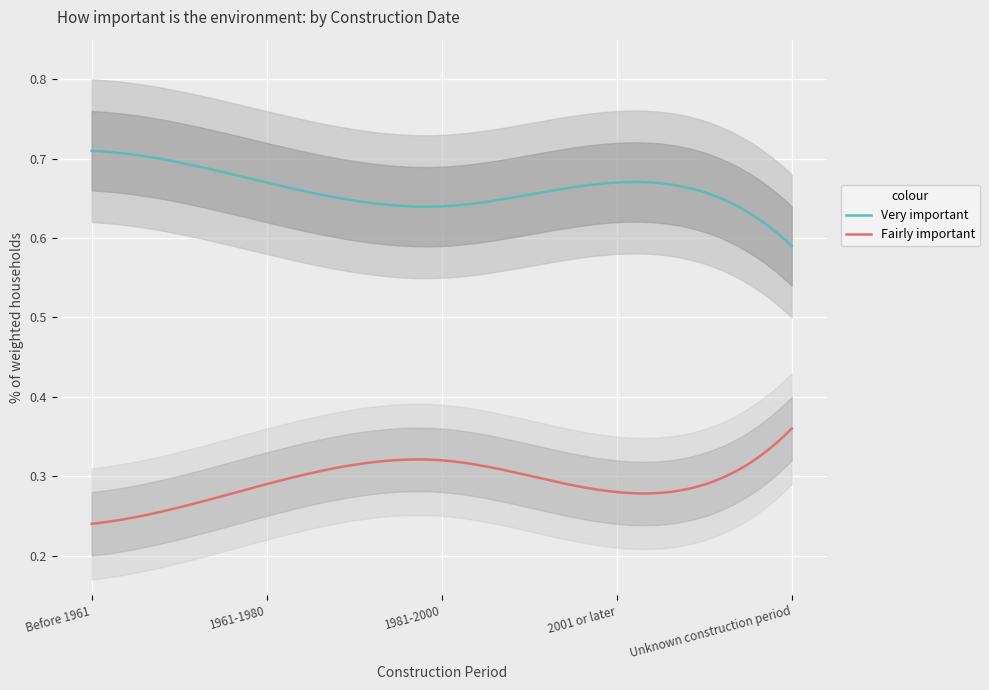

The Very important series shows 0.7 at Before 1961. True or false?

True